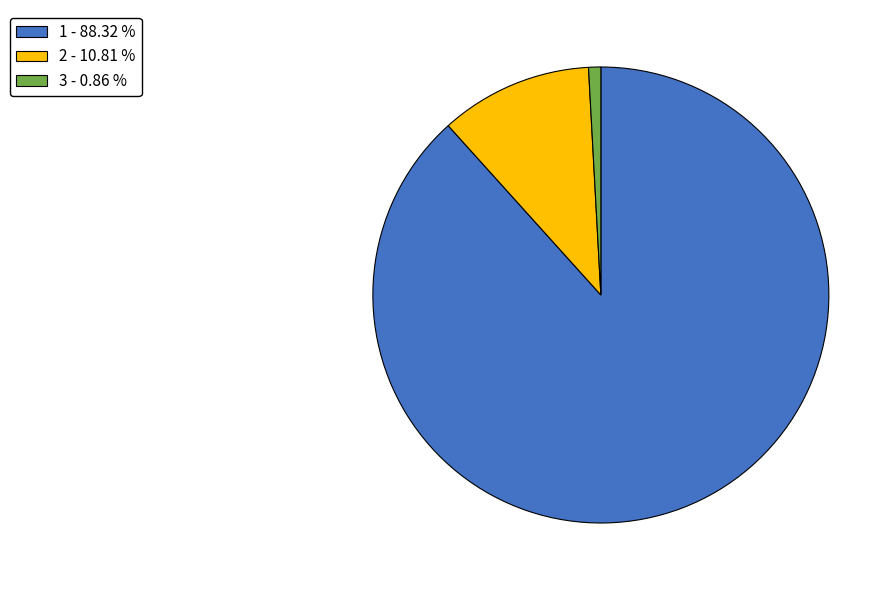

The 1 slice represents 88% of the pie. True or false?

True